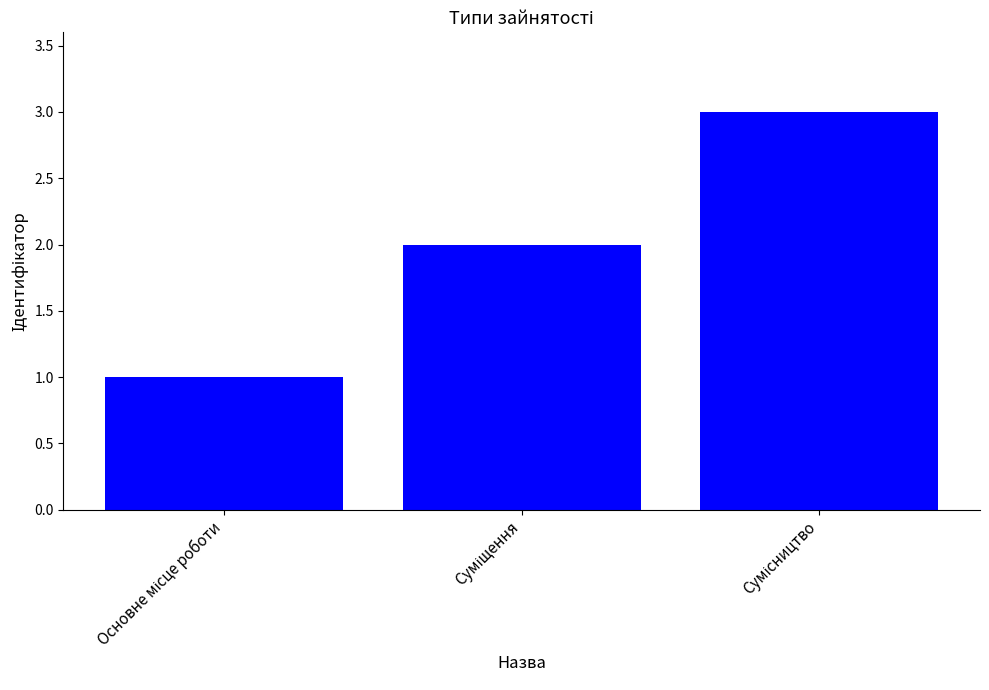

What is the sum of all values?

6